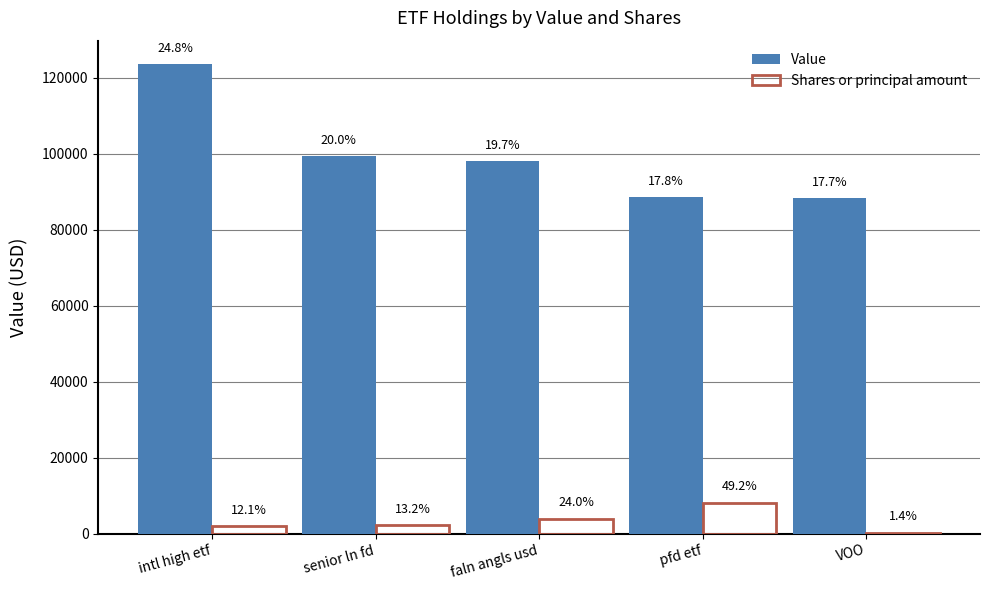

What is the total value across all series at pfd etf?

96711